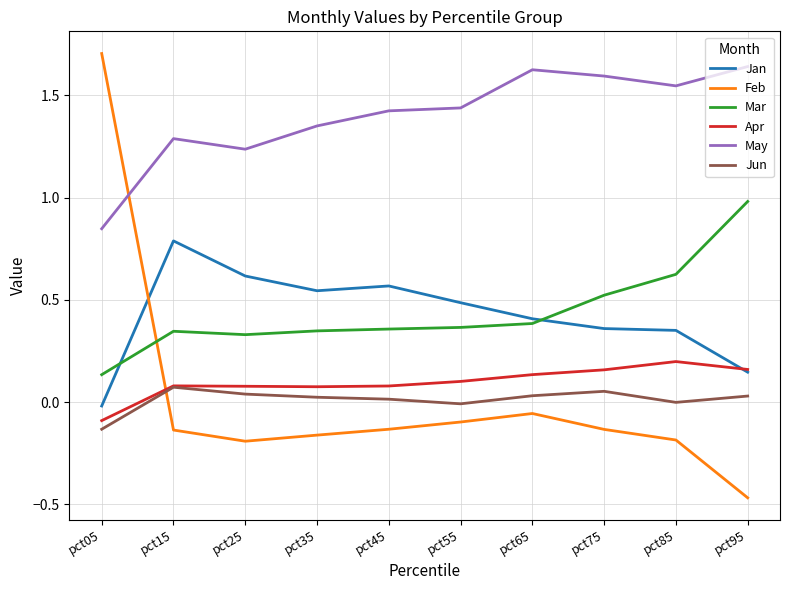

Which series has the widest spread of values?

Feb